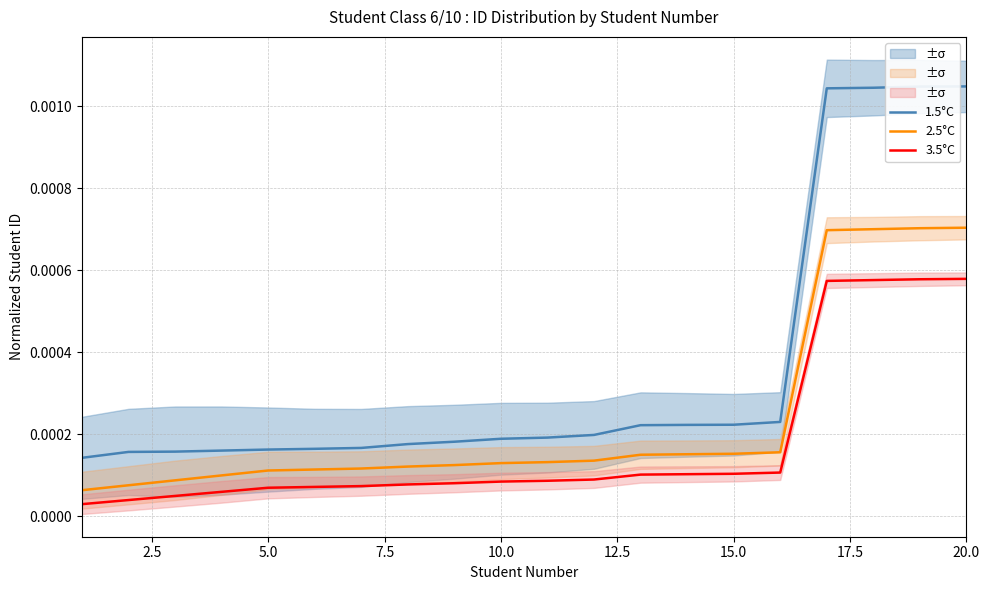

True or false: 1.5°C and 2.5°C intersect in this chart.

False